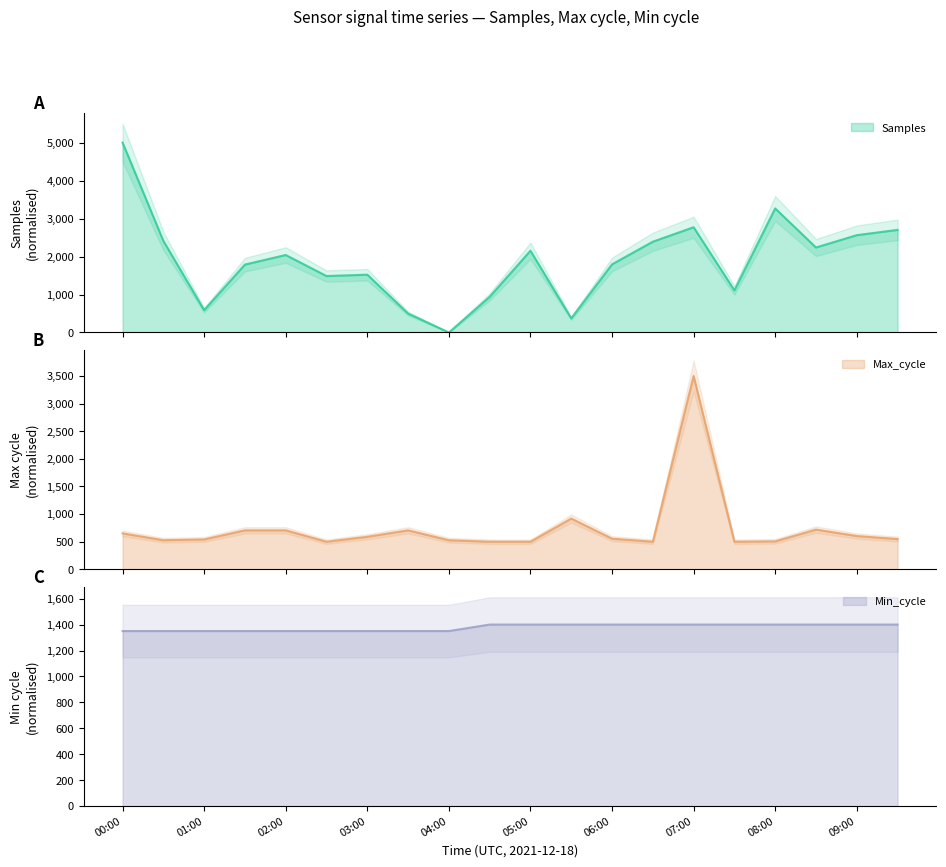

What is the value of the Min_cycle point at the 15th from the left?

1400.0